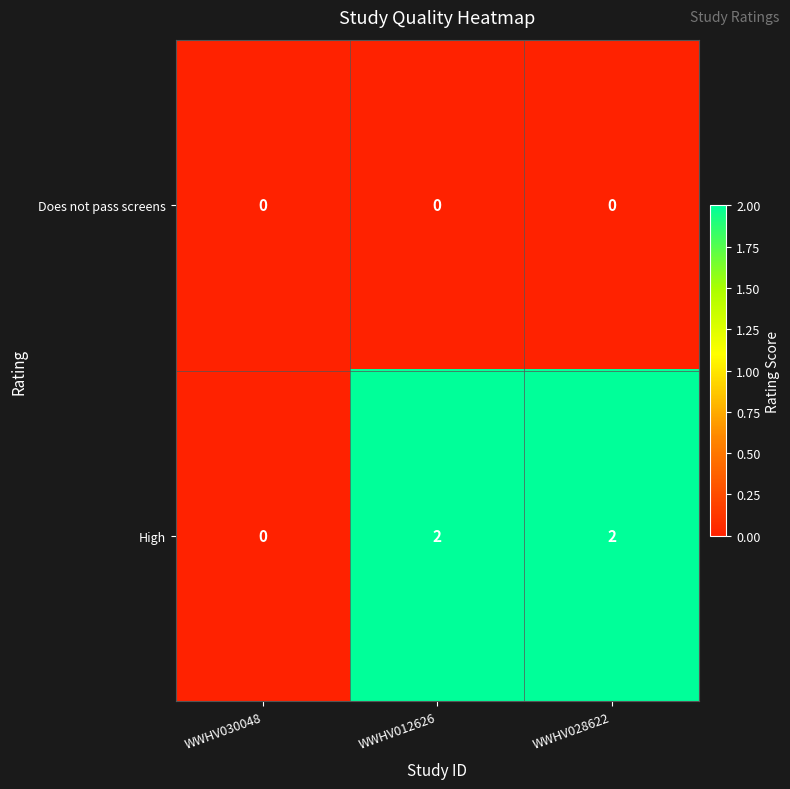

At which label does High reach its minimum?

WWHV030048